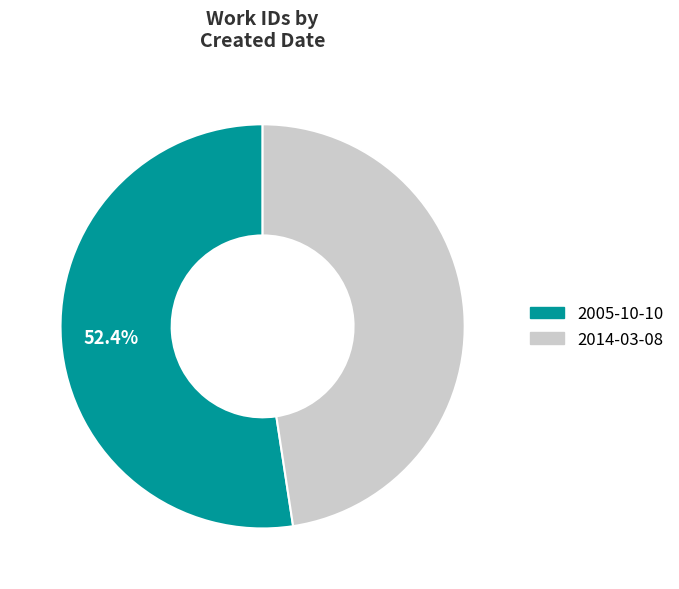

Count the number of slices in the pie.

2